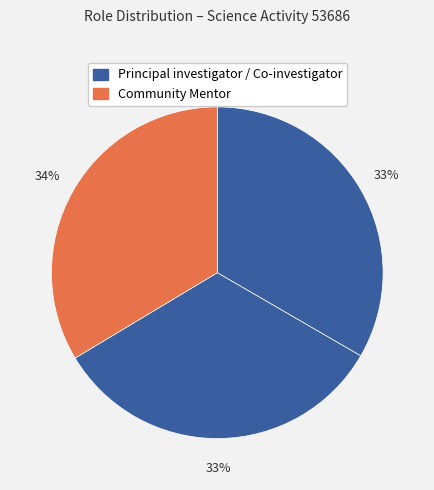

Count the number of slices in the pie.

3